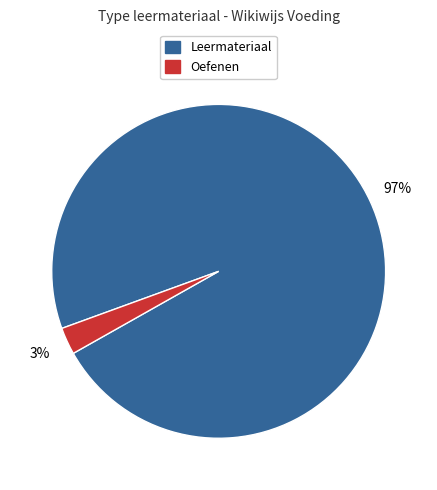

To the nearest percent, what is the average slice percentage?

50%